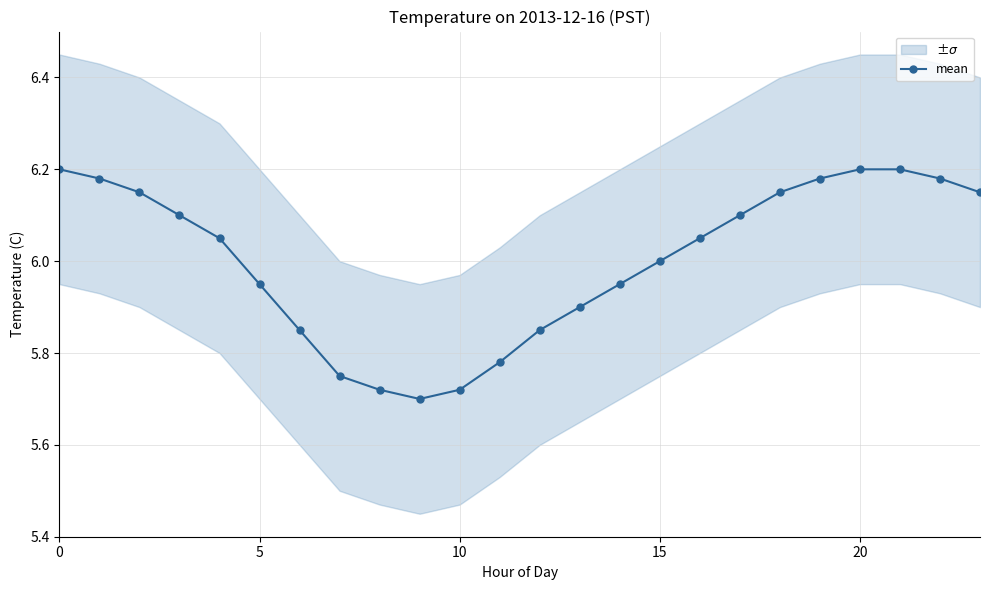

Does the chart display data point markers on the line(s)?

Yes